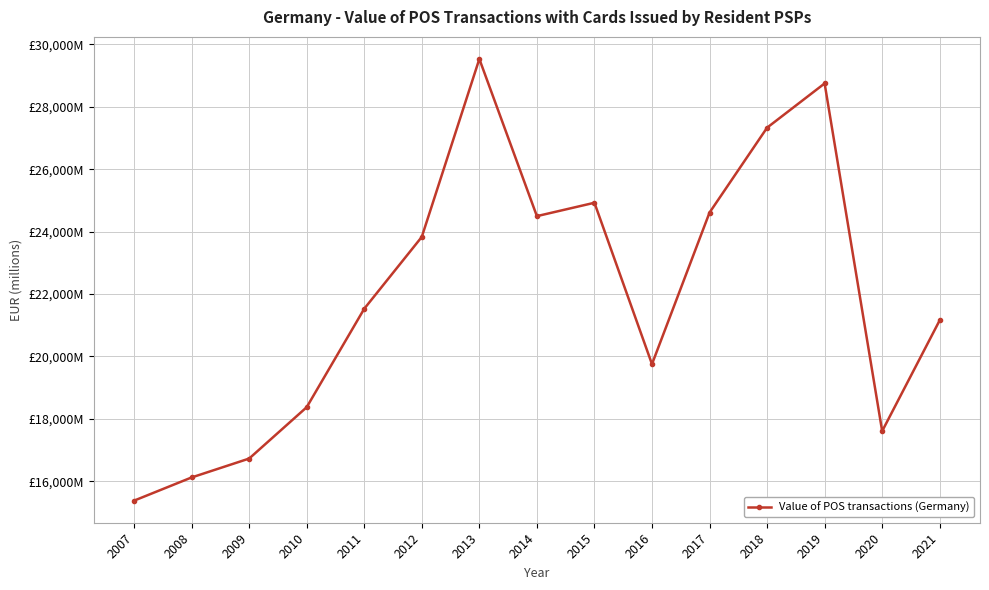

Reading right to left, extract all data points from this chart.

21159.8	17609.1	28745.4	27327.7	24608.2	19754.5	24923.5	24495.0	29529.0	23830.0	21529.0	18375.0	16730.0	16125.0	15382.0